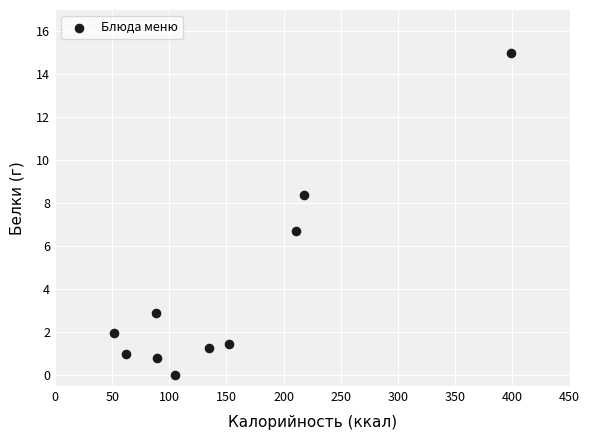

What Y value in the scatter plot is closest to 7?

6.7